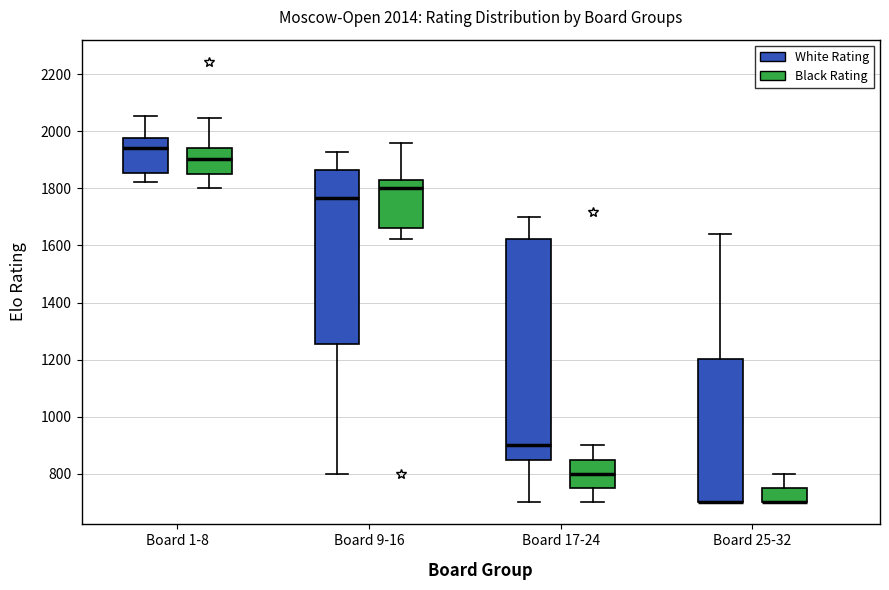

Which box is the tallest, from its lower edge to its upper edge?

Board 17-24 (White Rating)